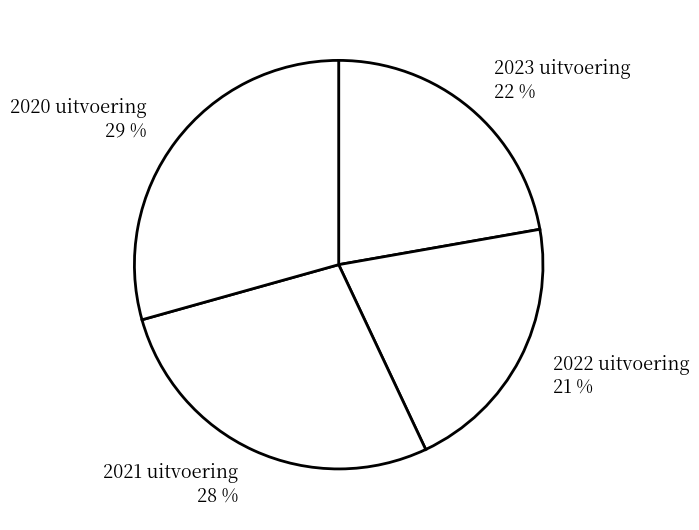

Is the sum of 2020 uitvoering 29 % and 2021 uitvoering 28 % greater than half?

Yes